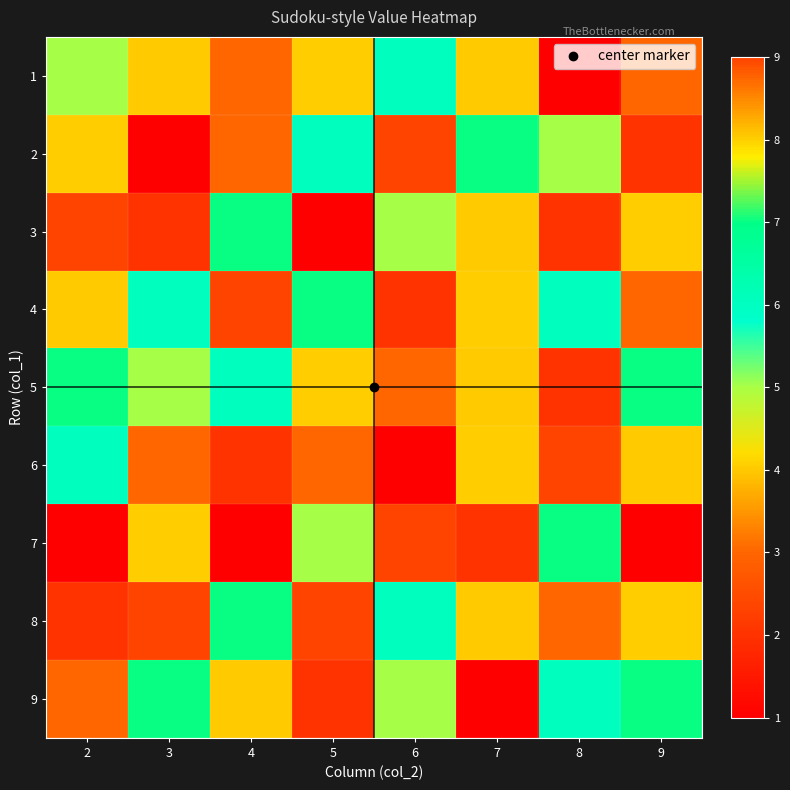

What is the spread (max minus min) of values at 7?

7